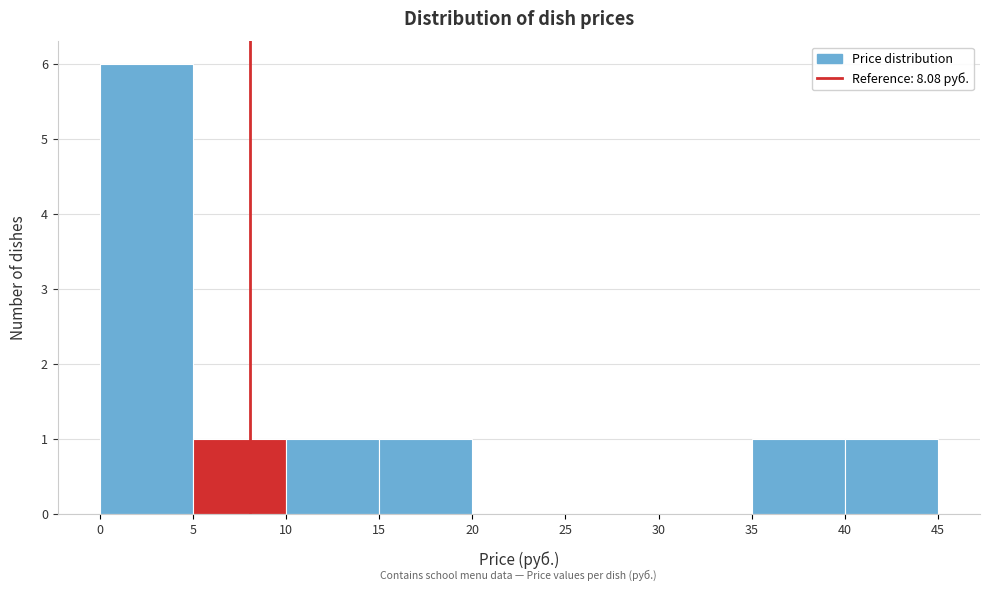

How tall is the bar that spans 5 to 10 on the x-axis? The values are not printed on the chart, so give them approximately, as read against the axis.

1